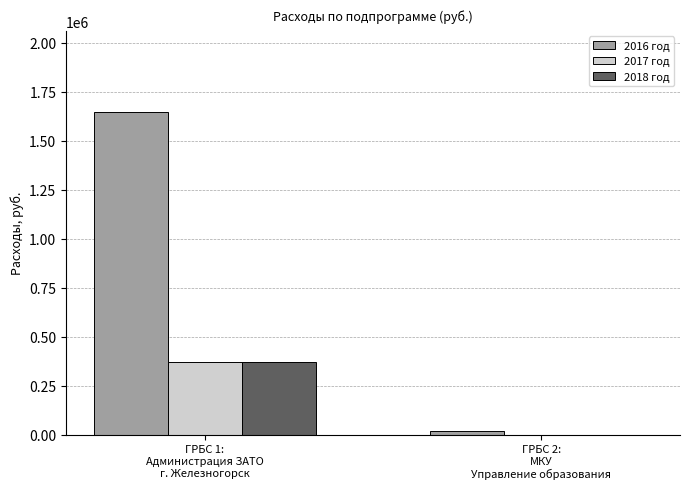

At which label does 2016 год reach its peak?

ГРБС 1:
Администрация ЗАТО
г. Железногорск